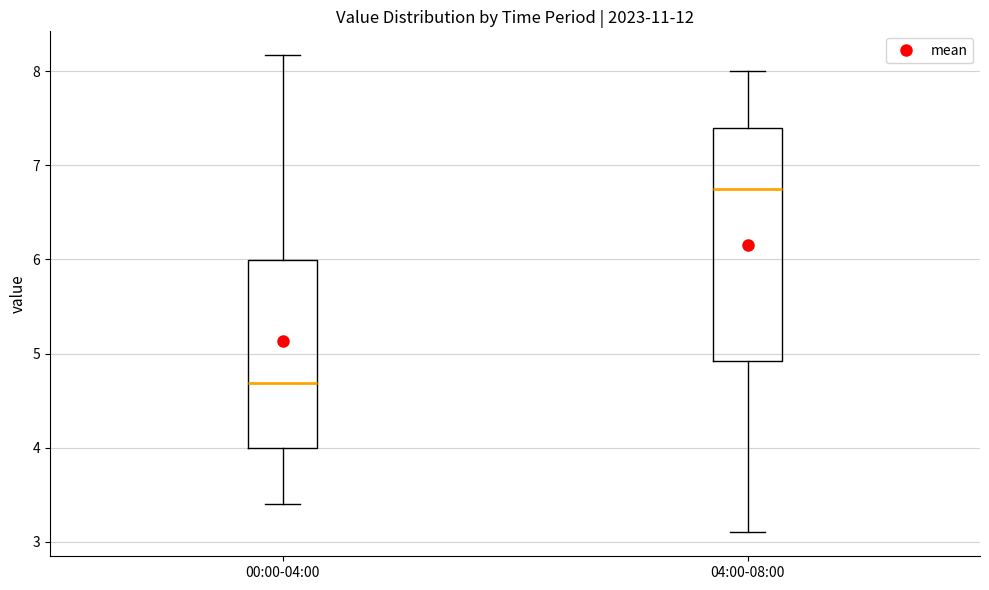

Reading left to right, transcribe this box plot: for each box, give where its median line is, the range the box spans, and where its two whiskers end, as read against the y-axis. The values are not printed on the chart, so give them approximately, as read against the axis.

00:00-04:00: median 4.7, box 4.0 to 6.0, whiskers 3.4 to 8.2
04:00-08:00: median 6.8, box 4.9 to 7.4, whiskers 3.1 to 8.0